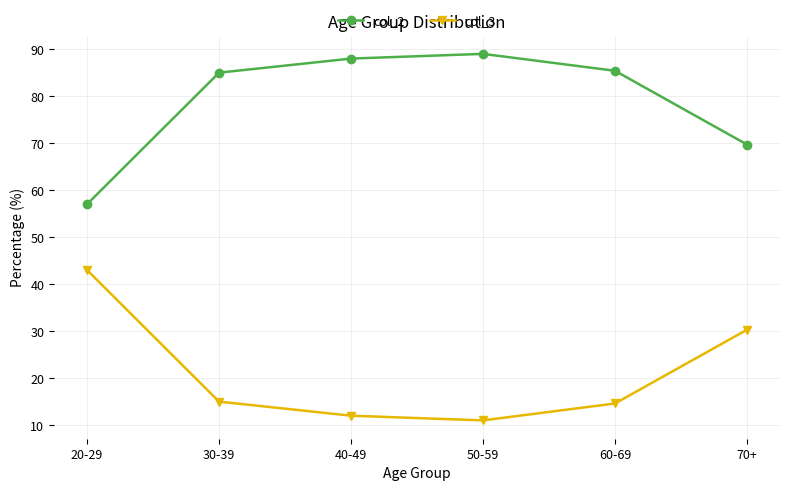

Is the value of col_3 at 20-29 greater than the value of col_2 at 30-39?

No